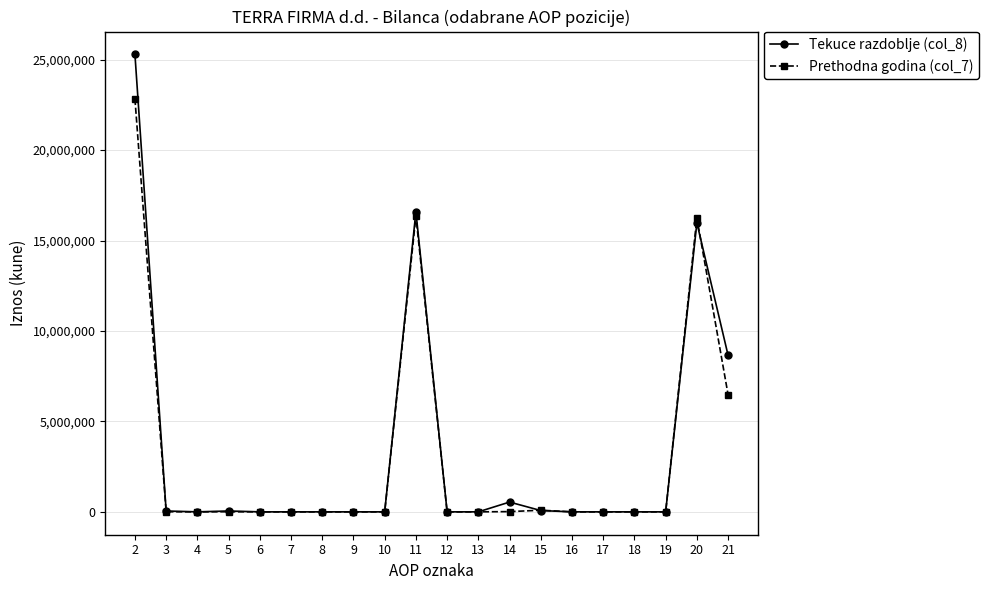

At how many categories does at least one series exceed 19890698?

1